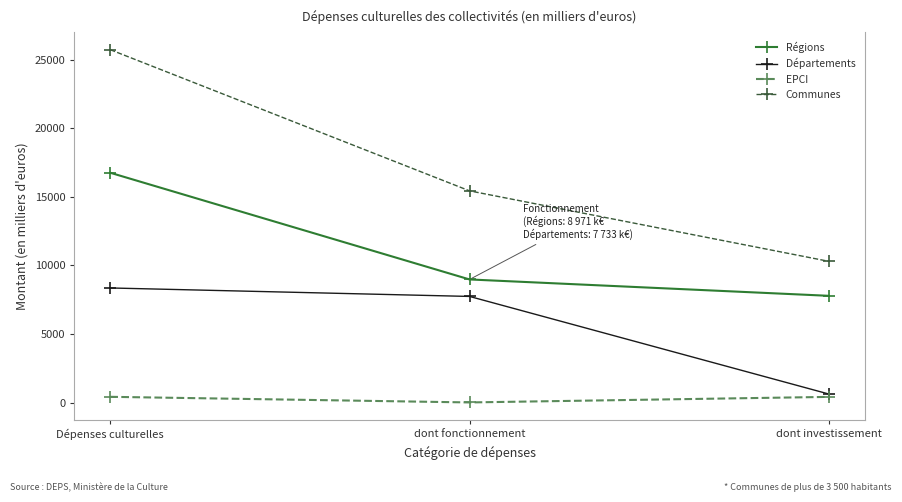

Which series has the largest range (max minus min)?

Communes